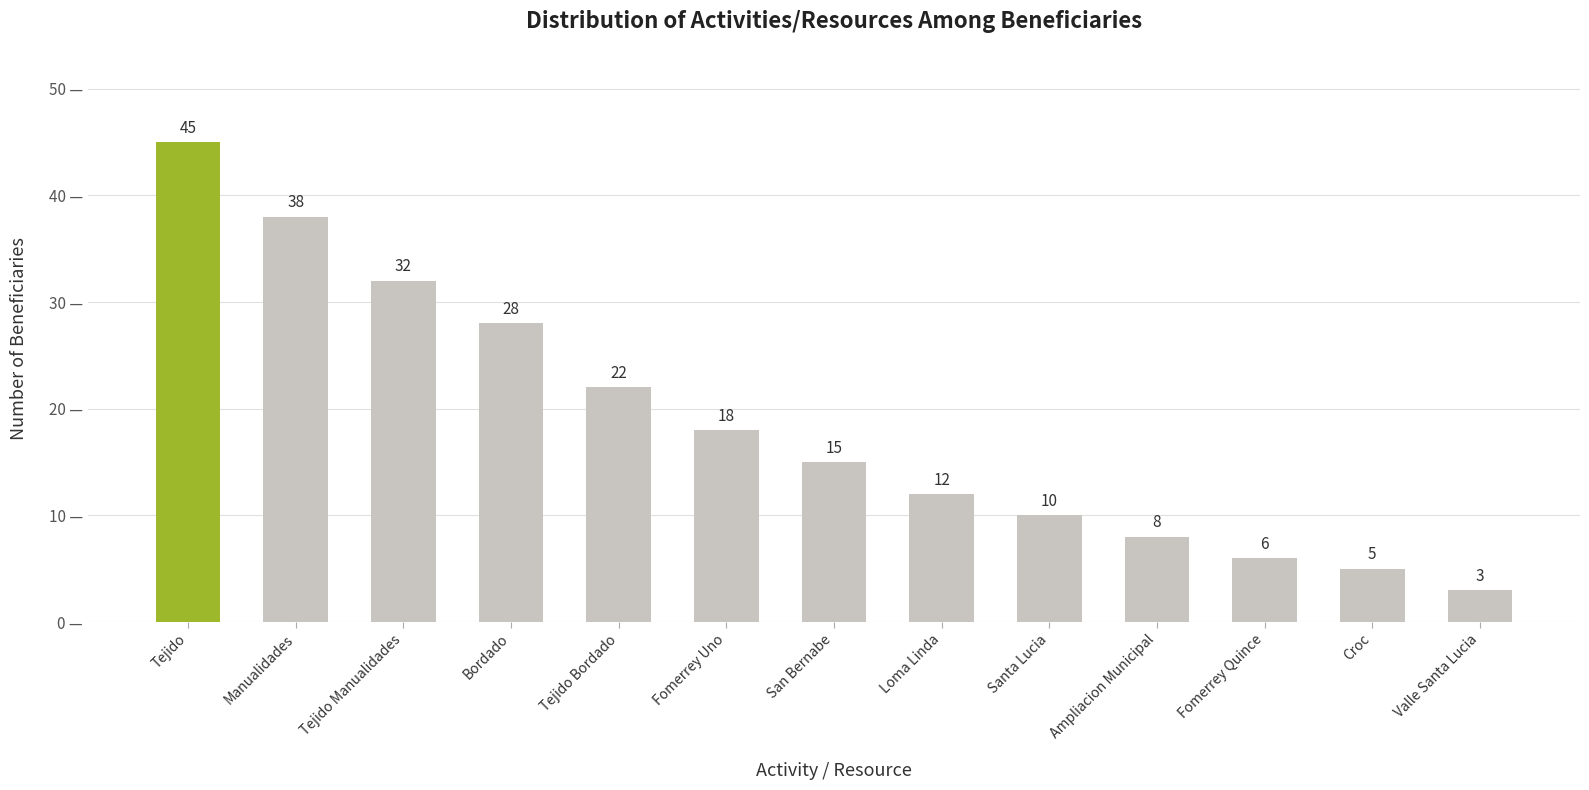

What is the value of the 11th bar from the left?

6